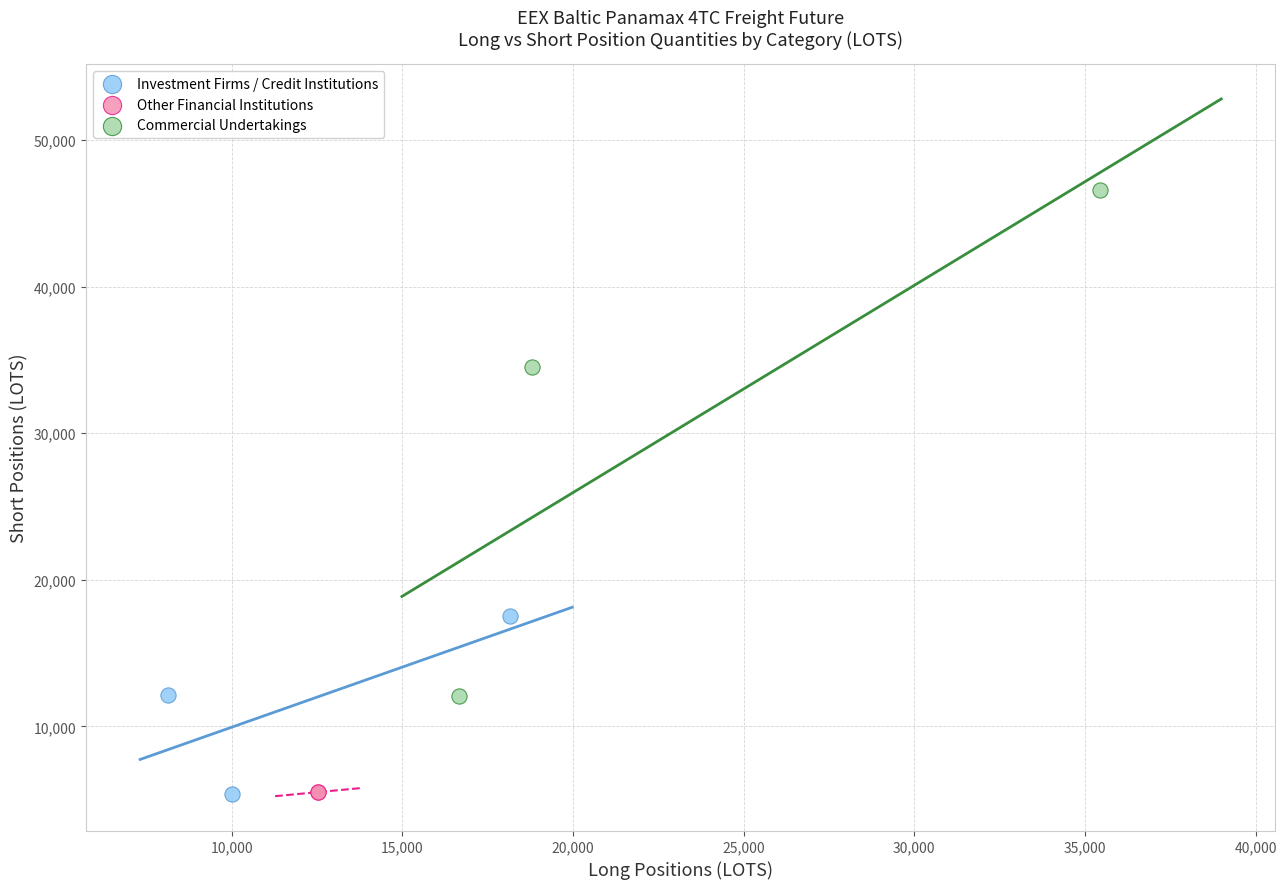

What are all the series names shown in the legend?

Investment Firms / Credit Institutions, Other Financial Institutions, Commercial Undertakings